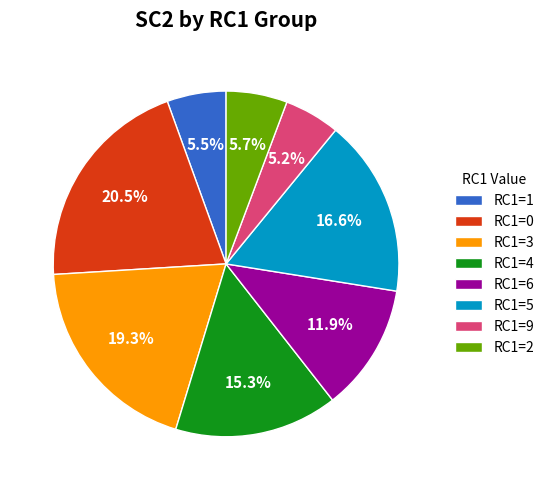

How many slices are in this pie chart?

8